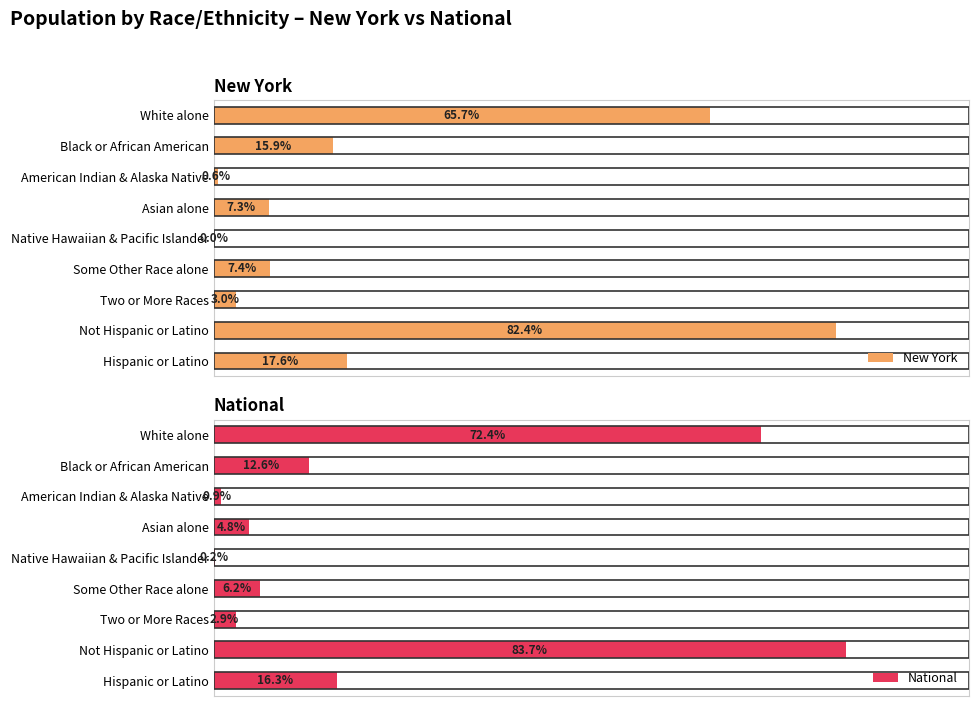

At which label is New York closest to 41?

Hispanic or Latino